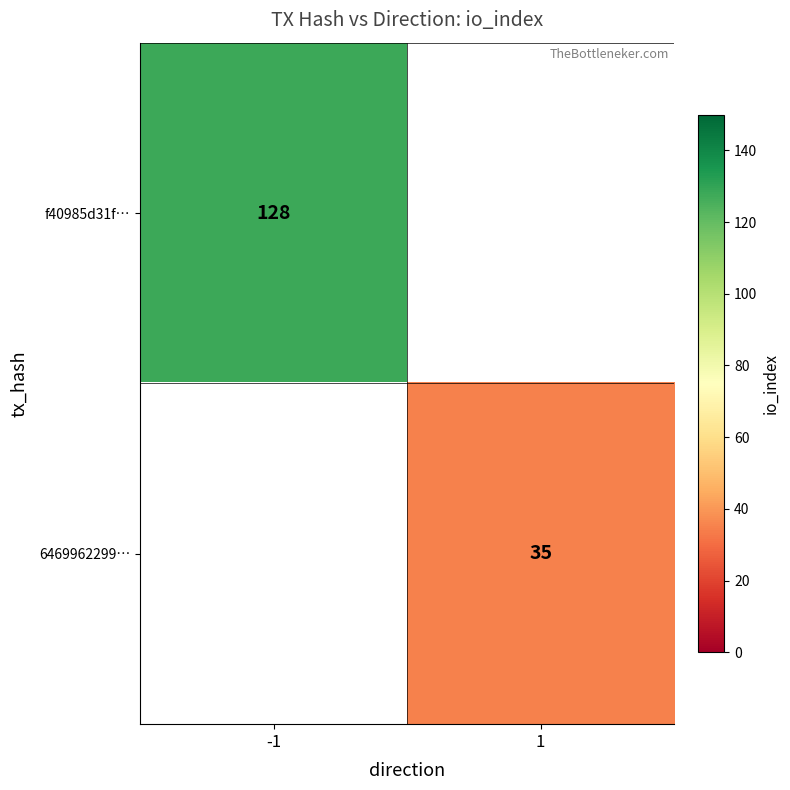

The 6469962299… series shows 35 at 1. True or false?

True